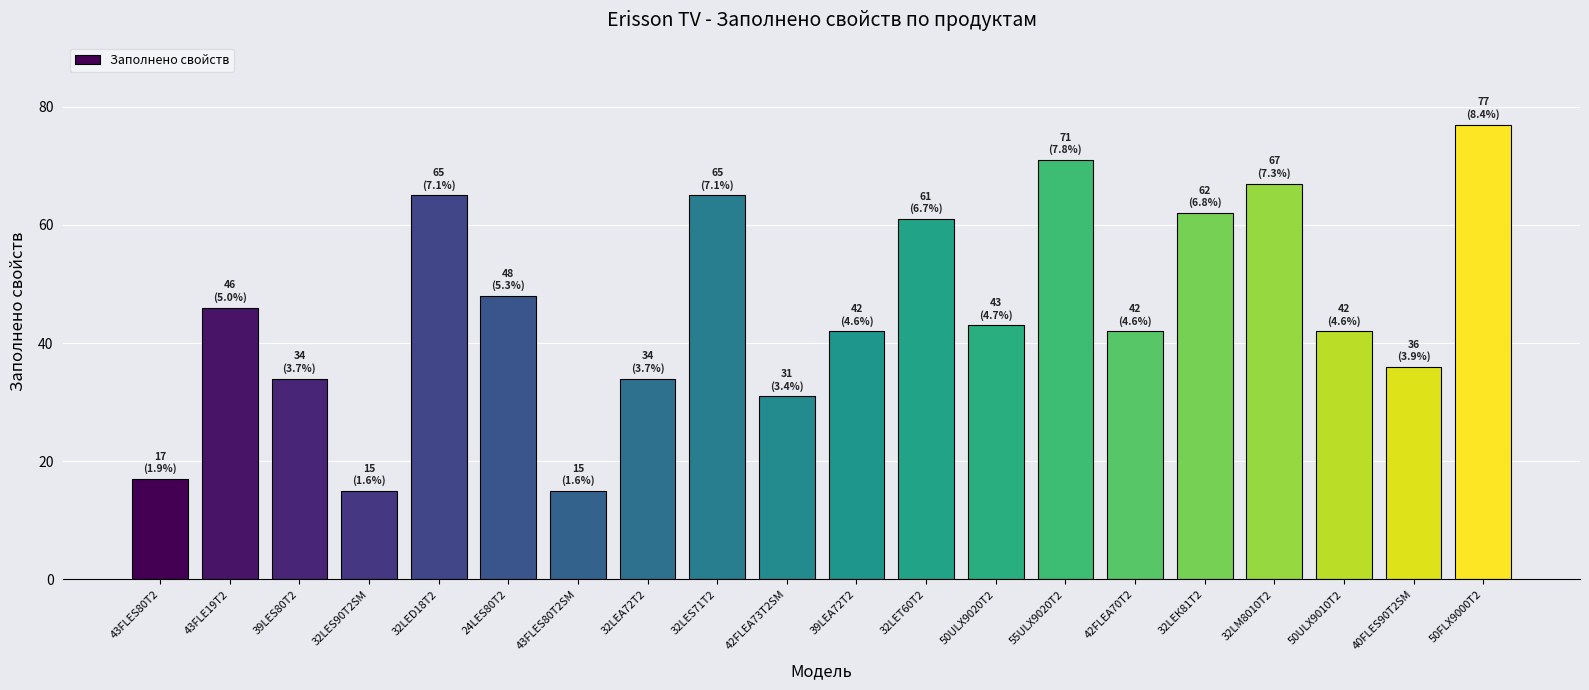

How many data points are less than 43?

10